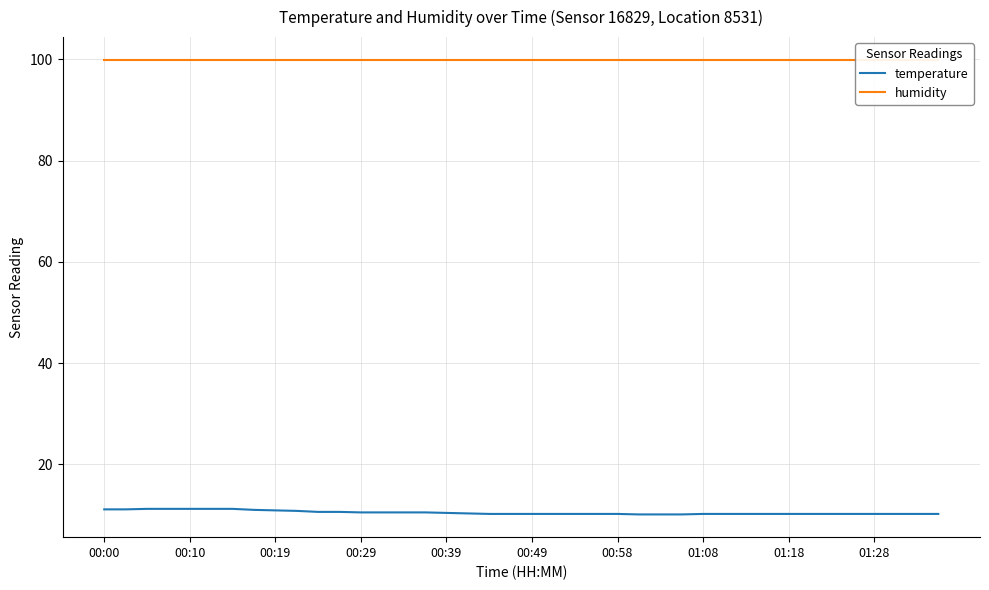

True or false: humidity has more than 0 interior local peaks.

False